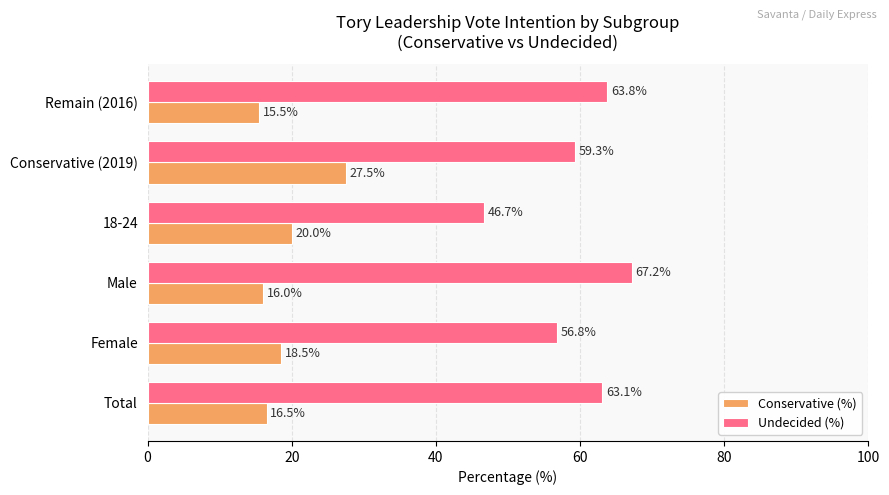

What is the minimum value shown in the chart?

15.5